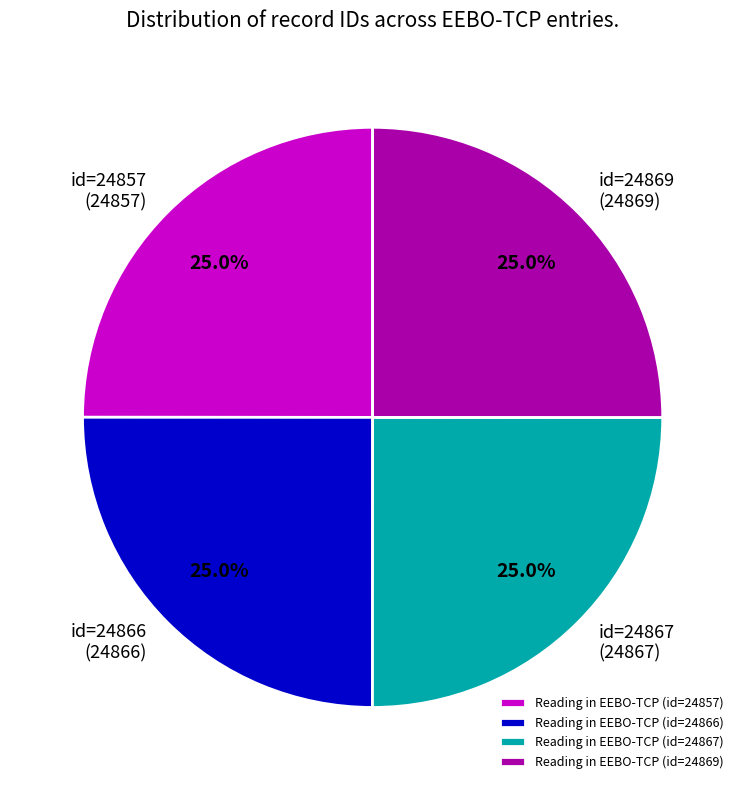

To the nearest percent, what percentage of the pie is Reading in EEBO-TCP (id=24867)?

25%